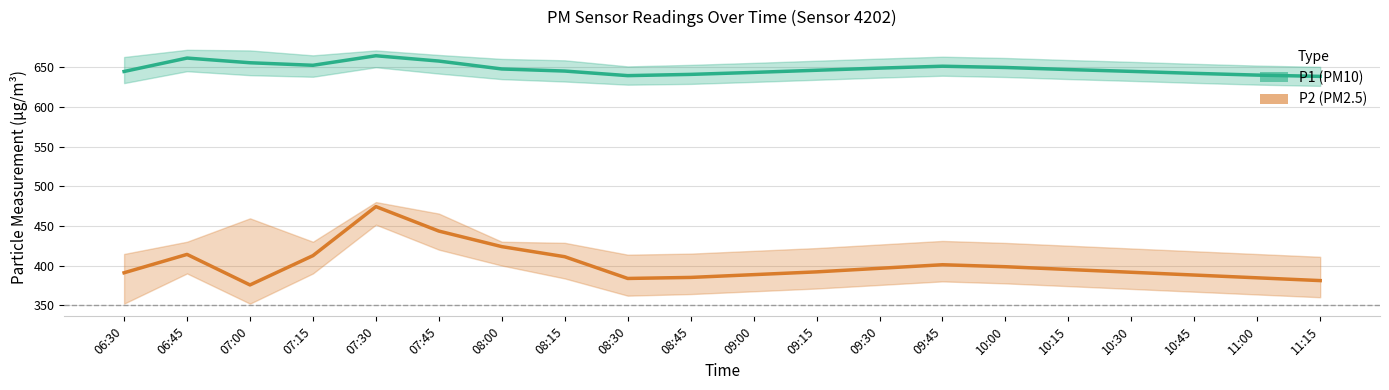

How many interior local peaks does the P1 series have?

3